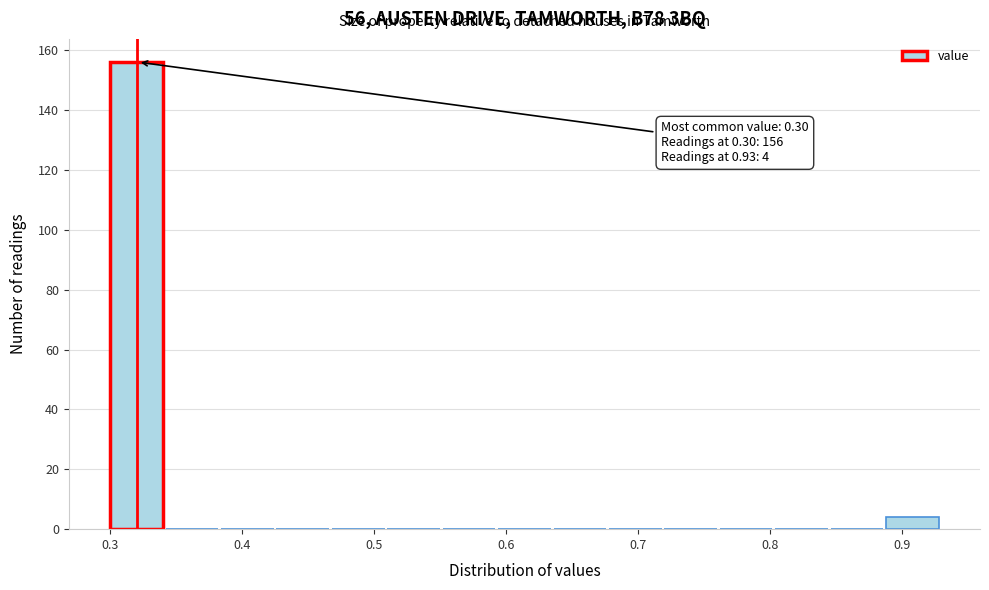

Which range on the x-axis has the tallest bar?

0.300 to 0.342